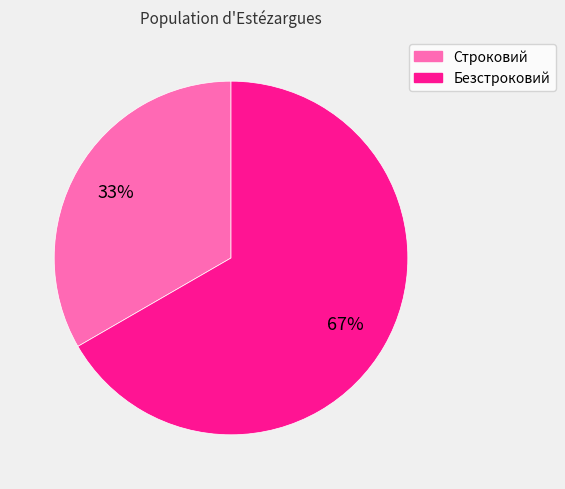

Is it true that Безстроковий is 61% of the pie?

False